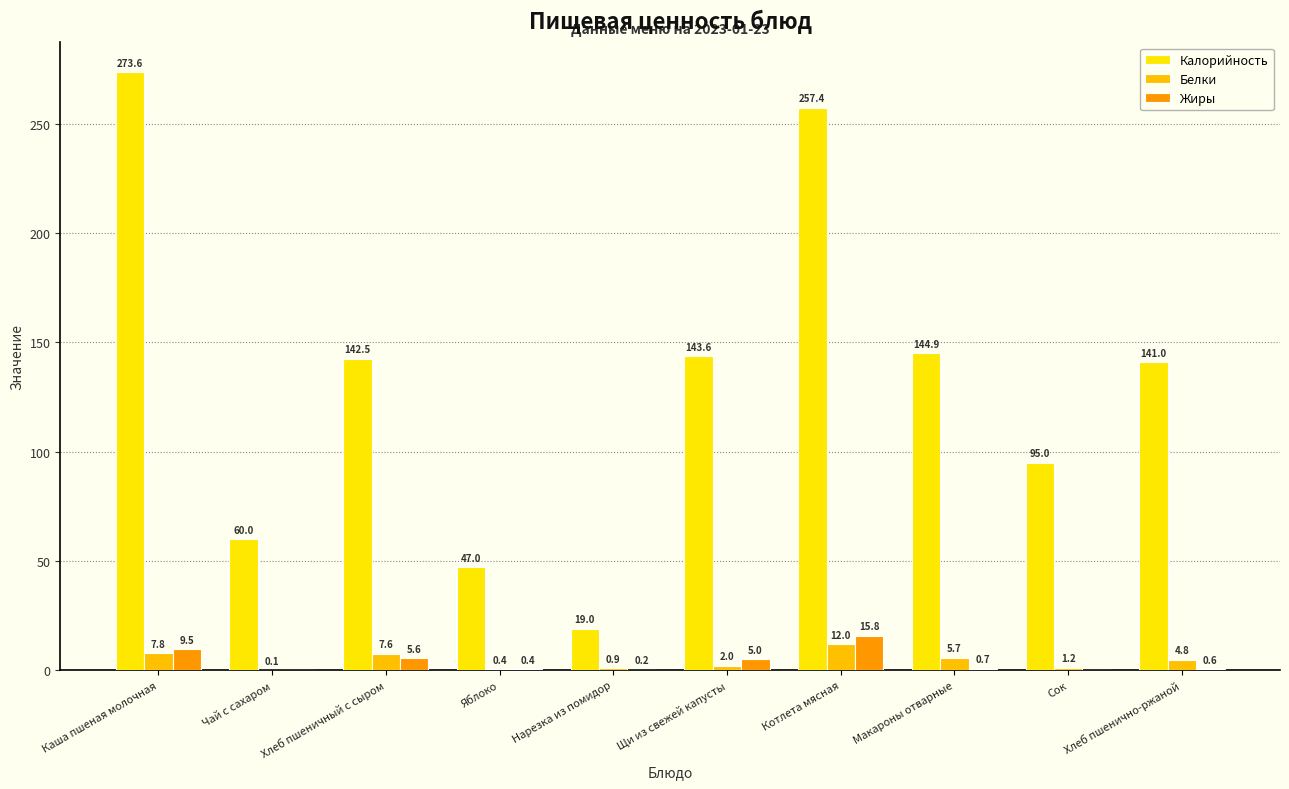

Between Щи из свежей капусты and Сок, which series saw the biggest shift?

Калорийность